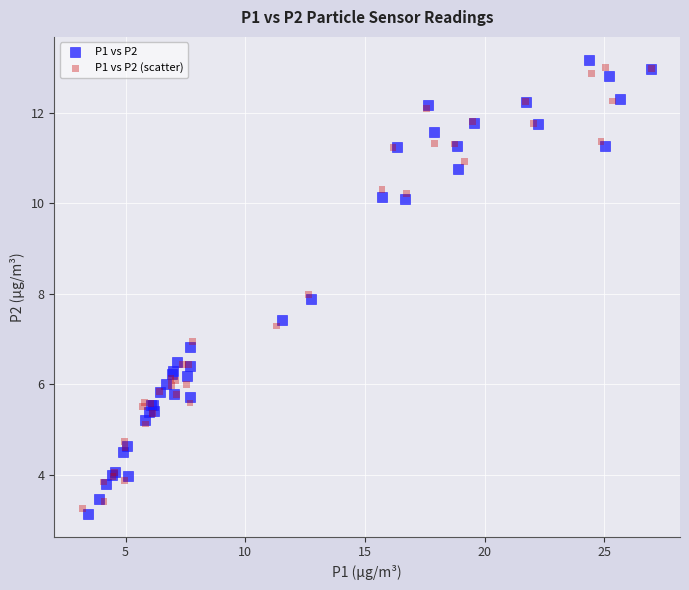

What are all the series names shown in the legend?

P1 vs P2, P1 vs P2 (scatter)